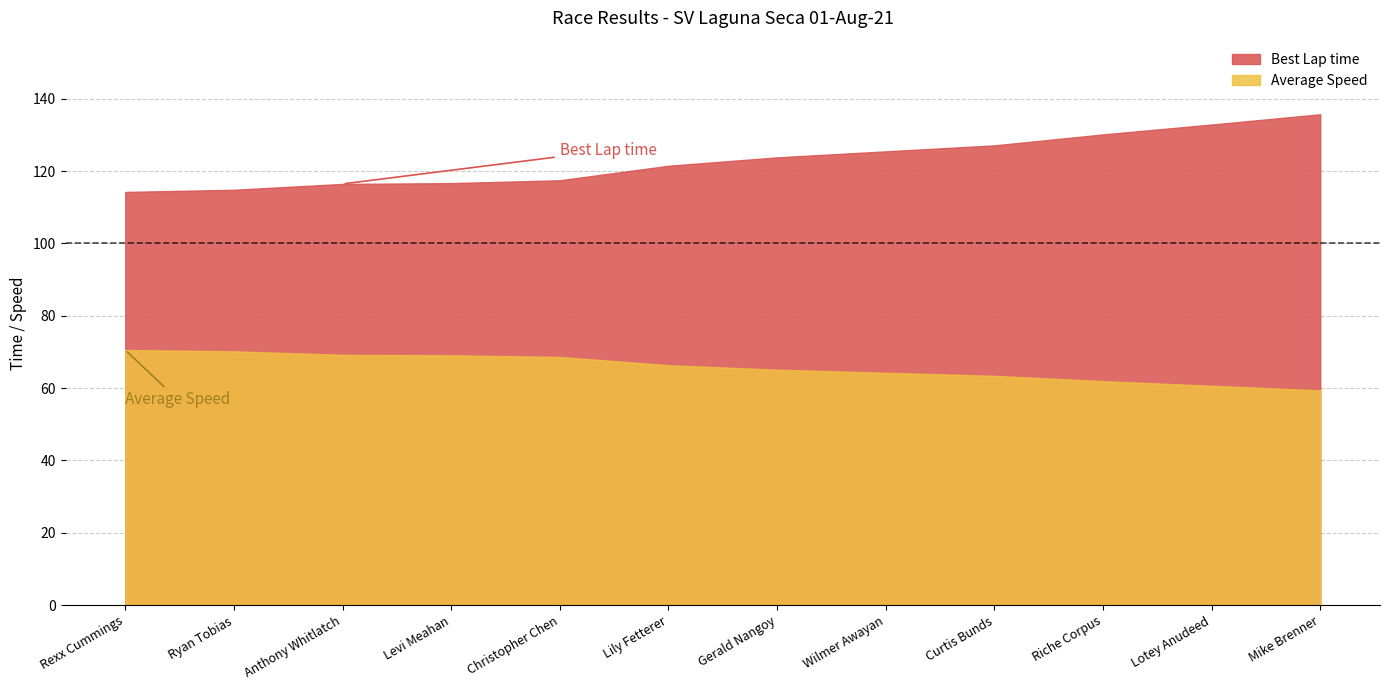

Which series has the largest range (max minus min)?

Best Lap time